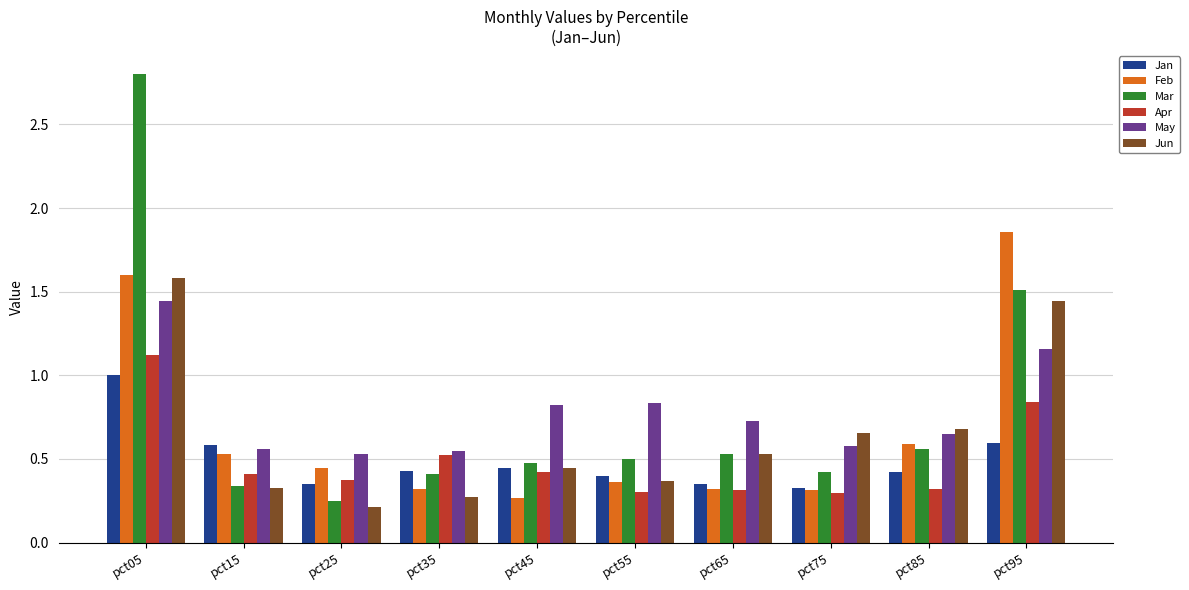

The value of Jan at pct85 is 0.4. True or false?

True